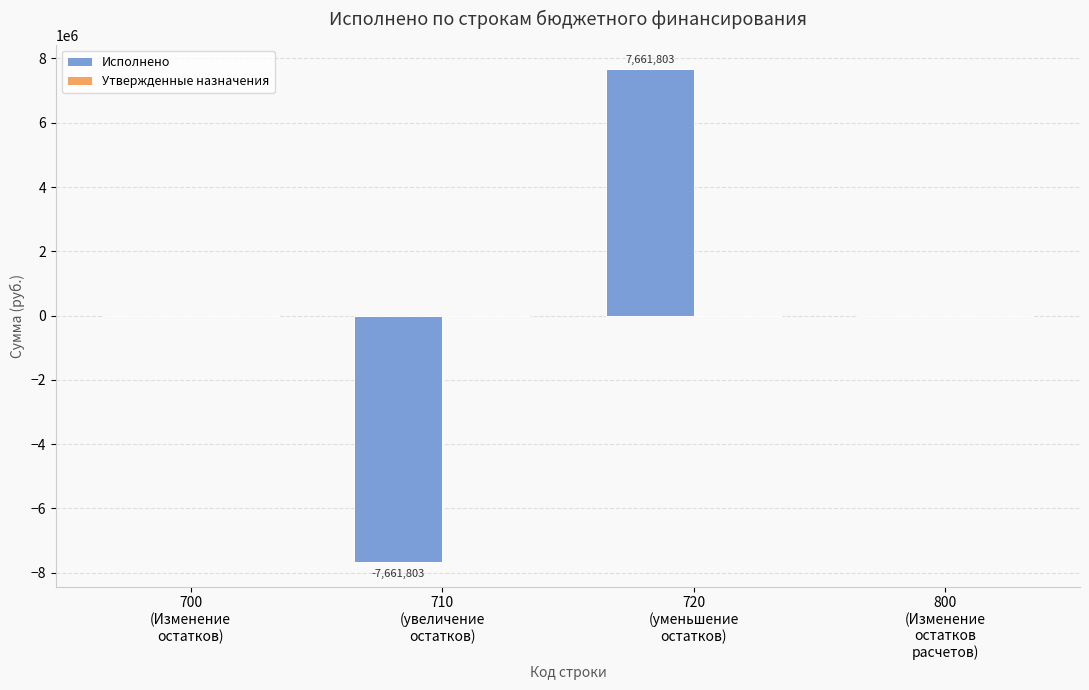

What is the greatest value displayed?

7661803.1